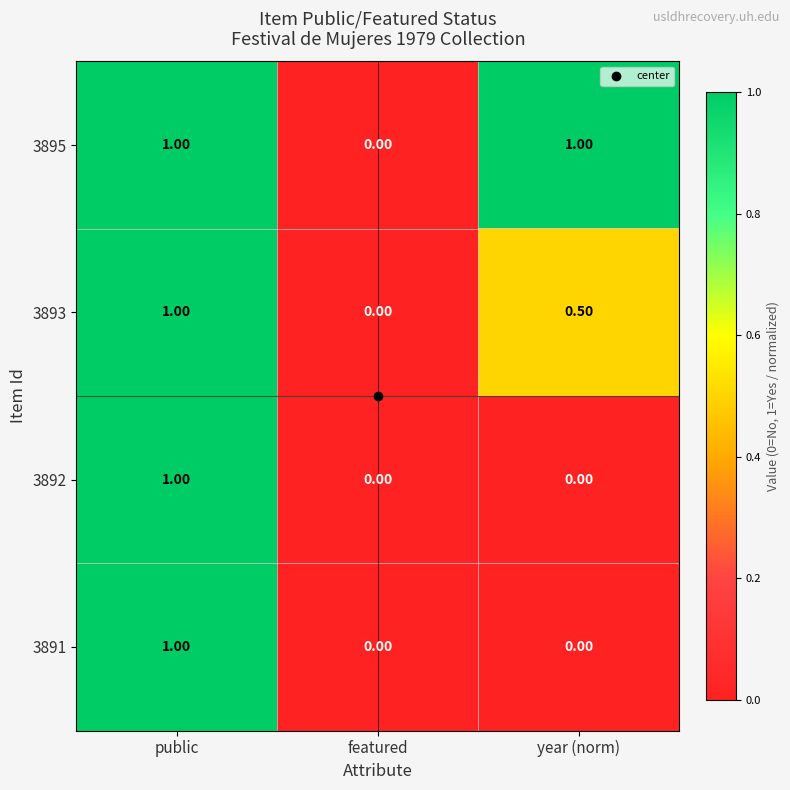

How many data points in 3891 are above 0?

1